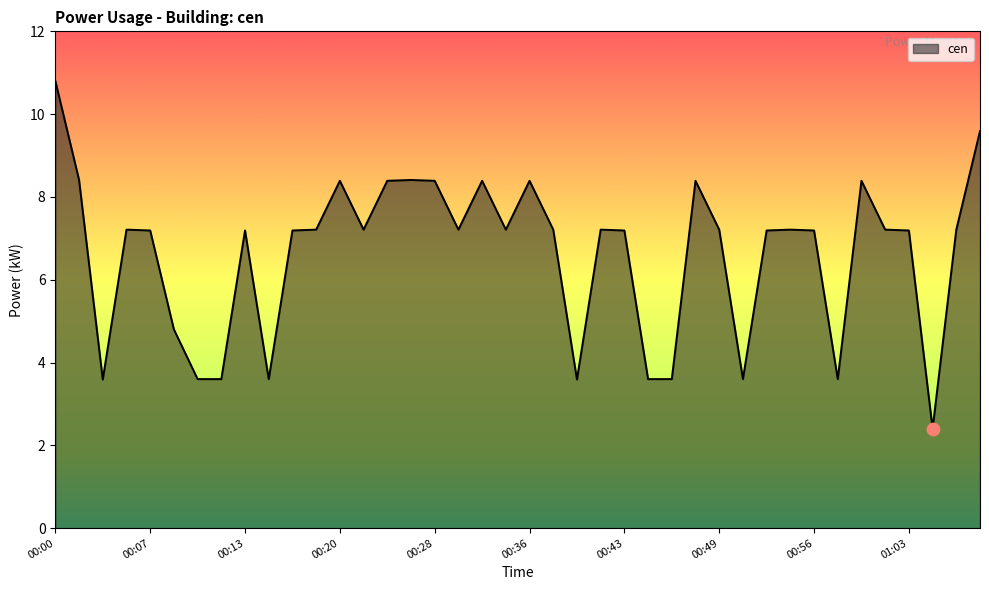

What is the difference between the maximum and minimum values?

8.4